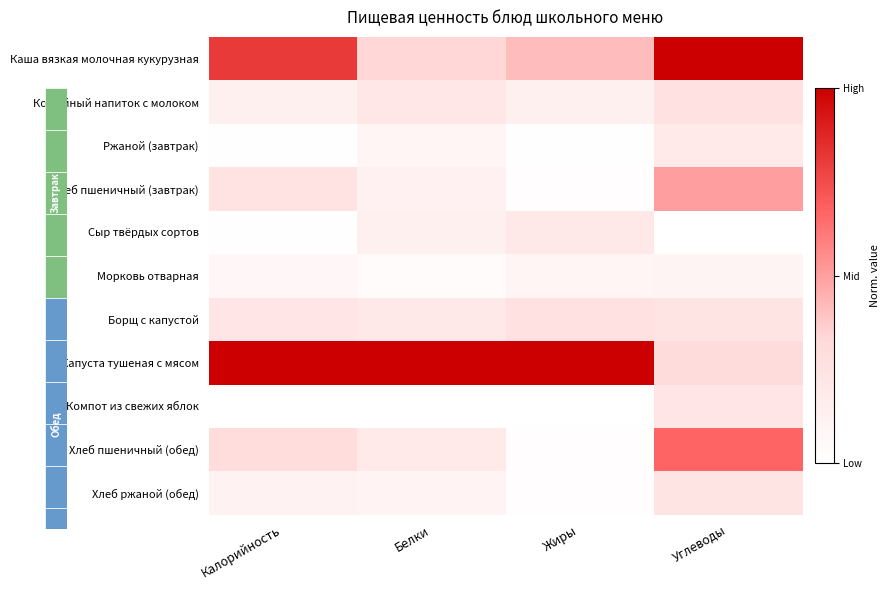

Which category has the highest value in the Кофейный напиток с молоком series?

Углеводы